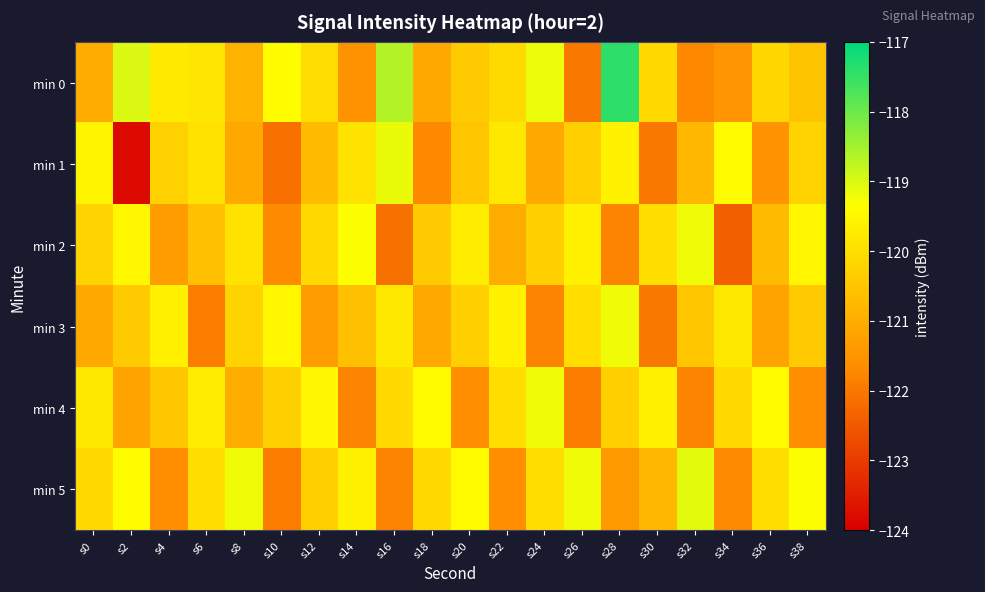

Which series changed the most between s0 and s10?

min 1